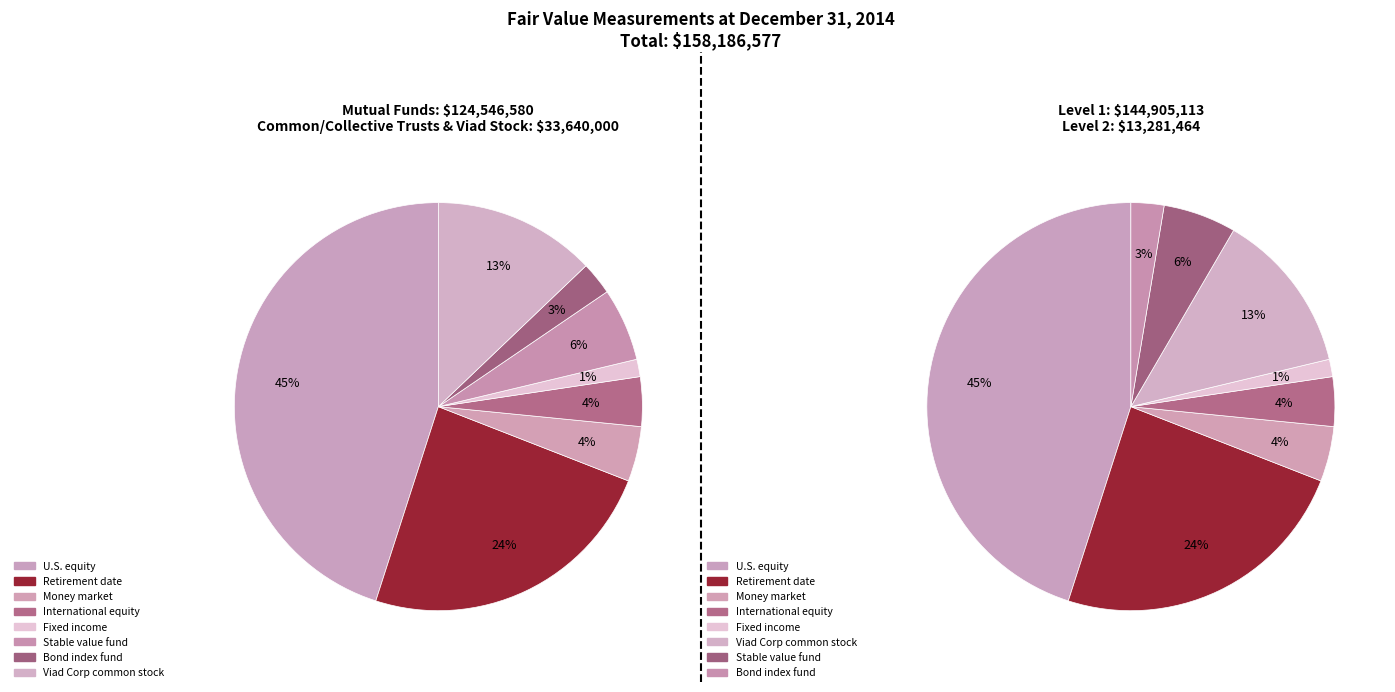

To the nearest percent, what is the difference between the largest and smallest slice percentages?

44%